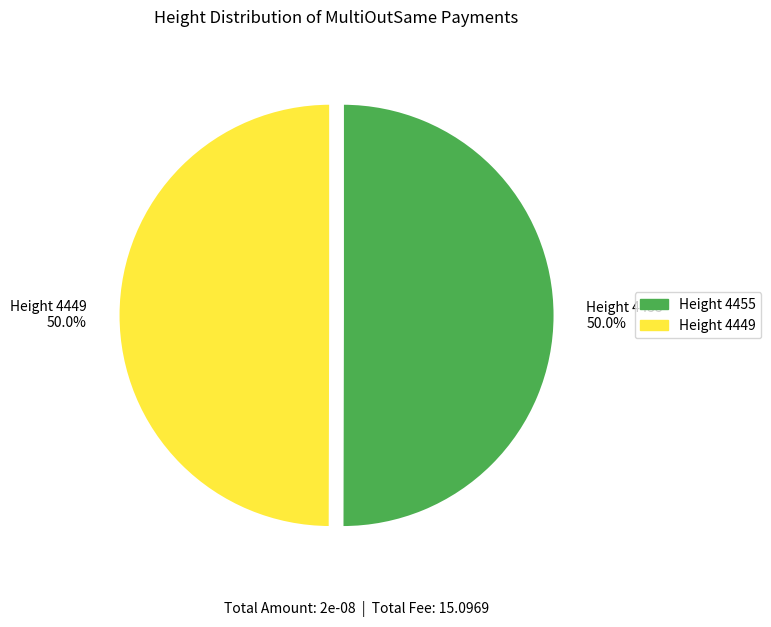

How many slices are in this pie chart?

2